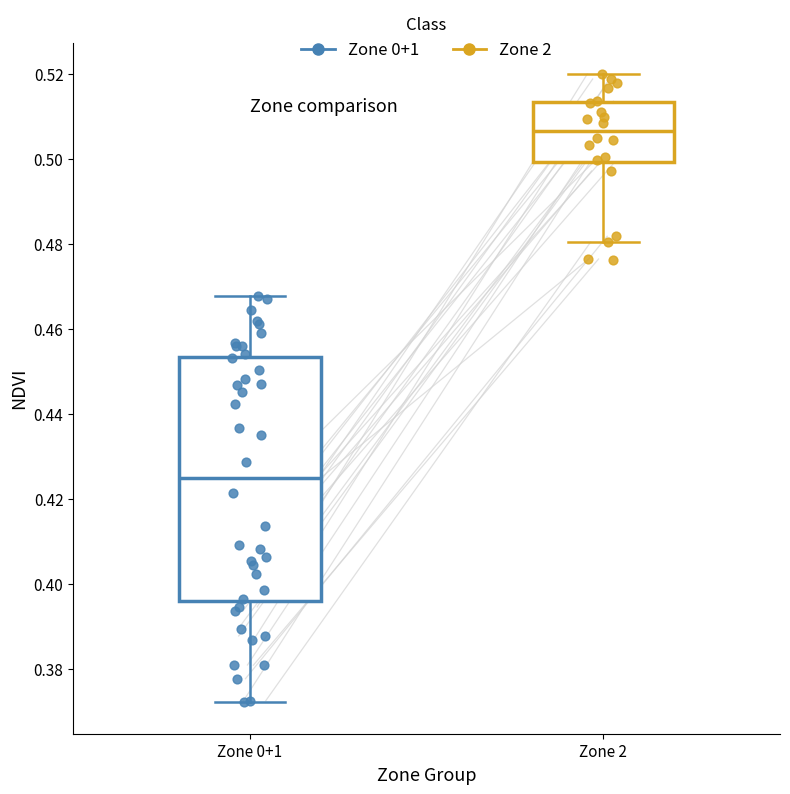

Reading left to right, read every box against the y-axis: the position of its median line, the range the box covers, and the ends of its whiskers. The values are not printed on the chart, so give them approximately, as read against the axis.

Zone 0+1: median 0.424, box 0.396 to 0.454, whiskers 0.372 to 0.468
Zone 2: median 0.506, box 0.500 to 0.514, whiskers 0.480 to 0.520